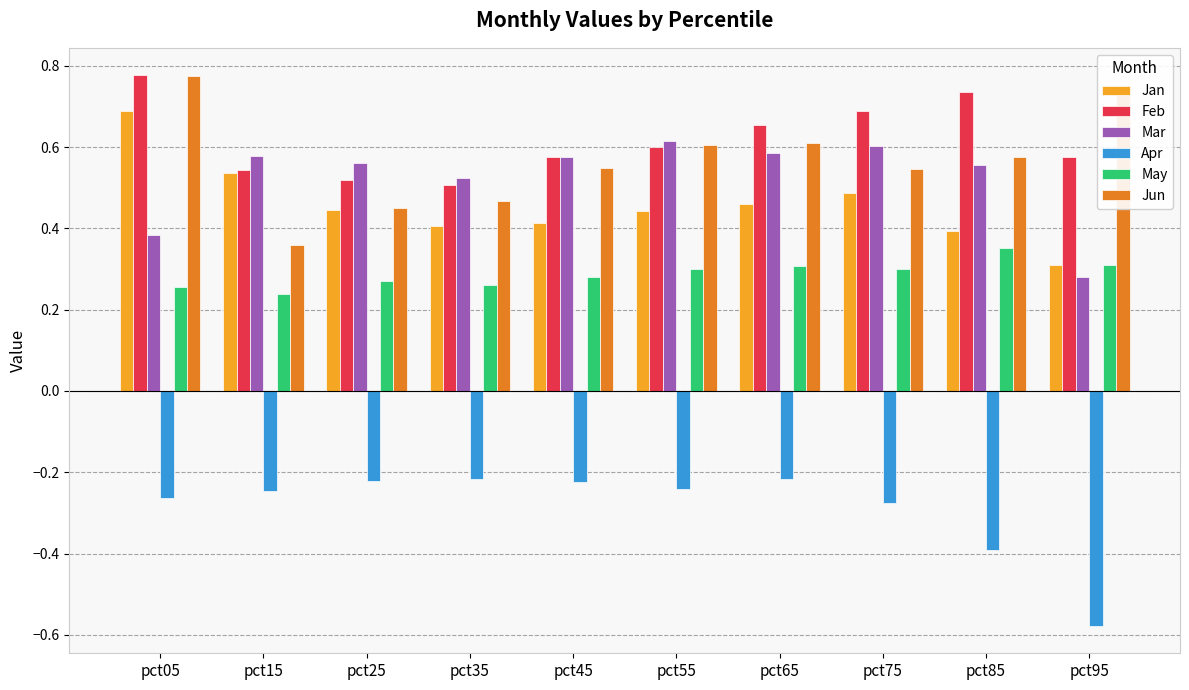

How many Jan values are between 0 and 1?

10